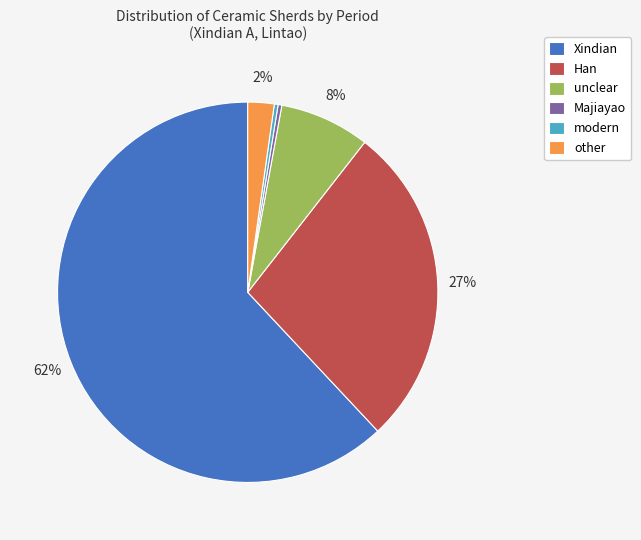

Which slice is the largest?

Xindian